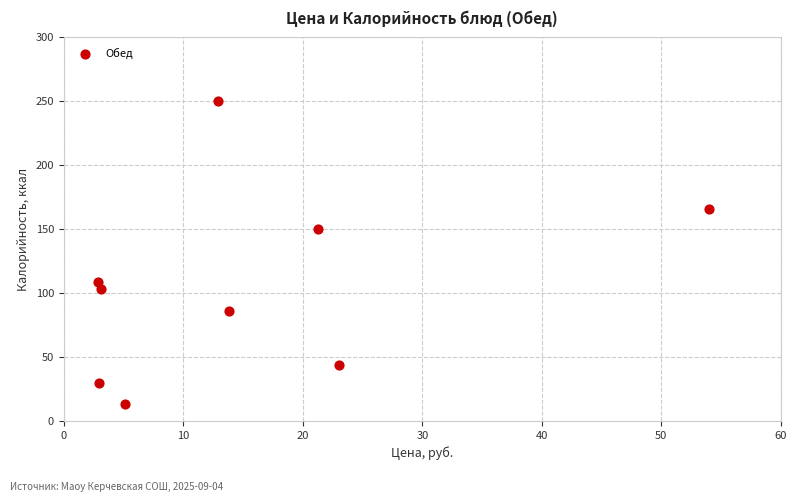

What is the average Y value?

105.7